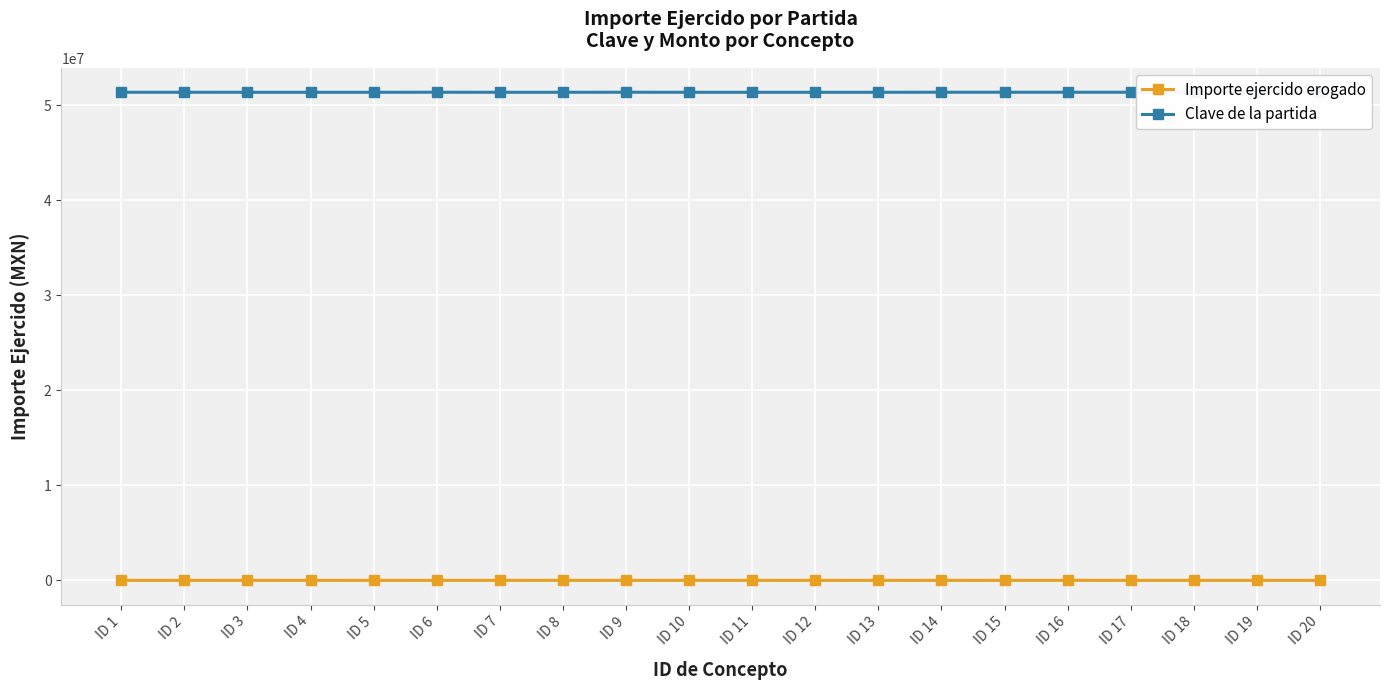

What is the difference between the highest and lowest values at ID 1?

51371621